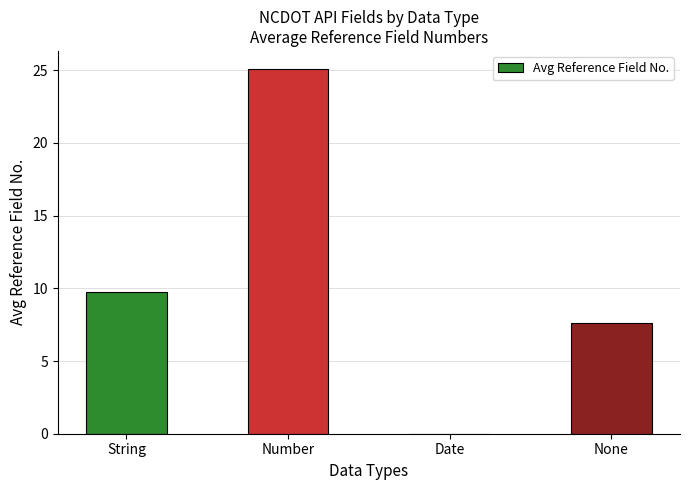

True or false: the data shows -12.6 at Date.

False